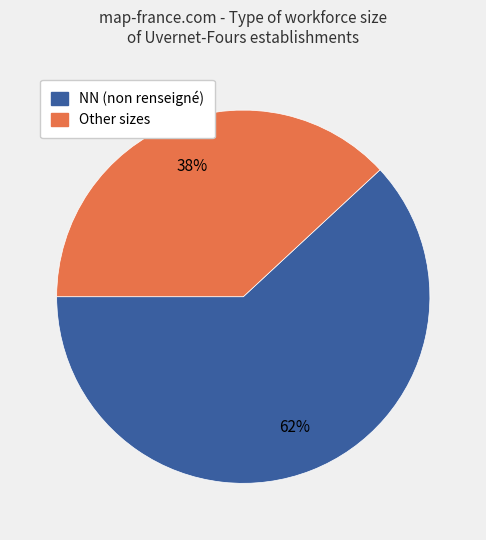

To the nearest percent, what is the average slice percentage?

50%